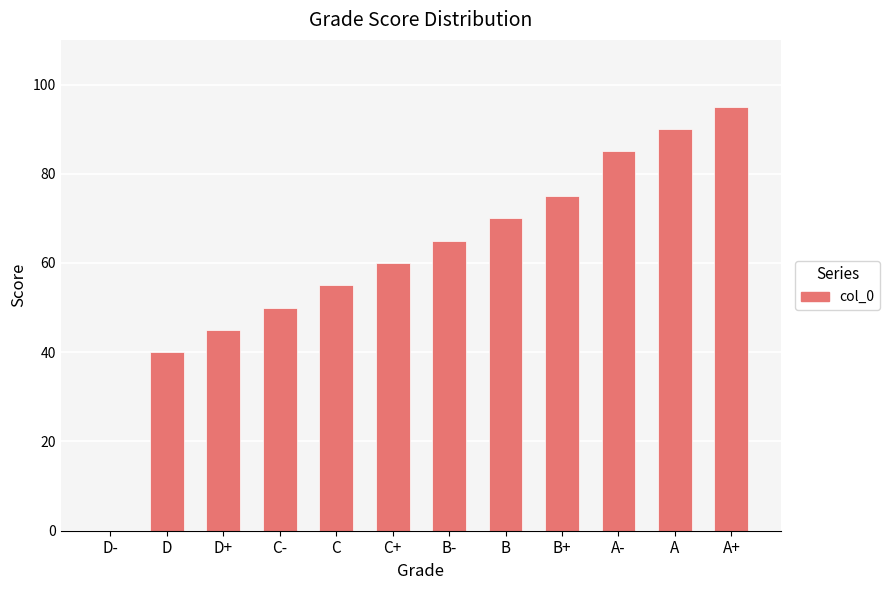

Approximately how many times larger is the value at B+ compared to C-?

1.5